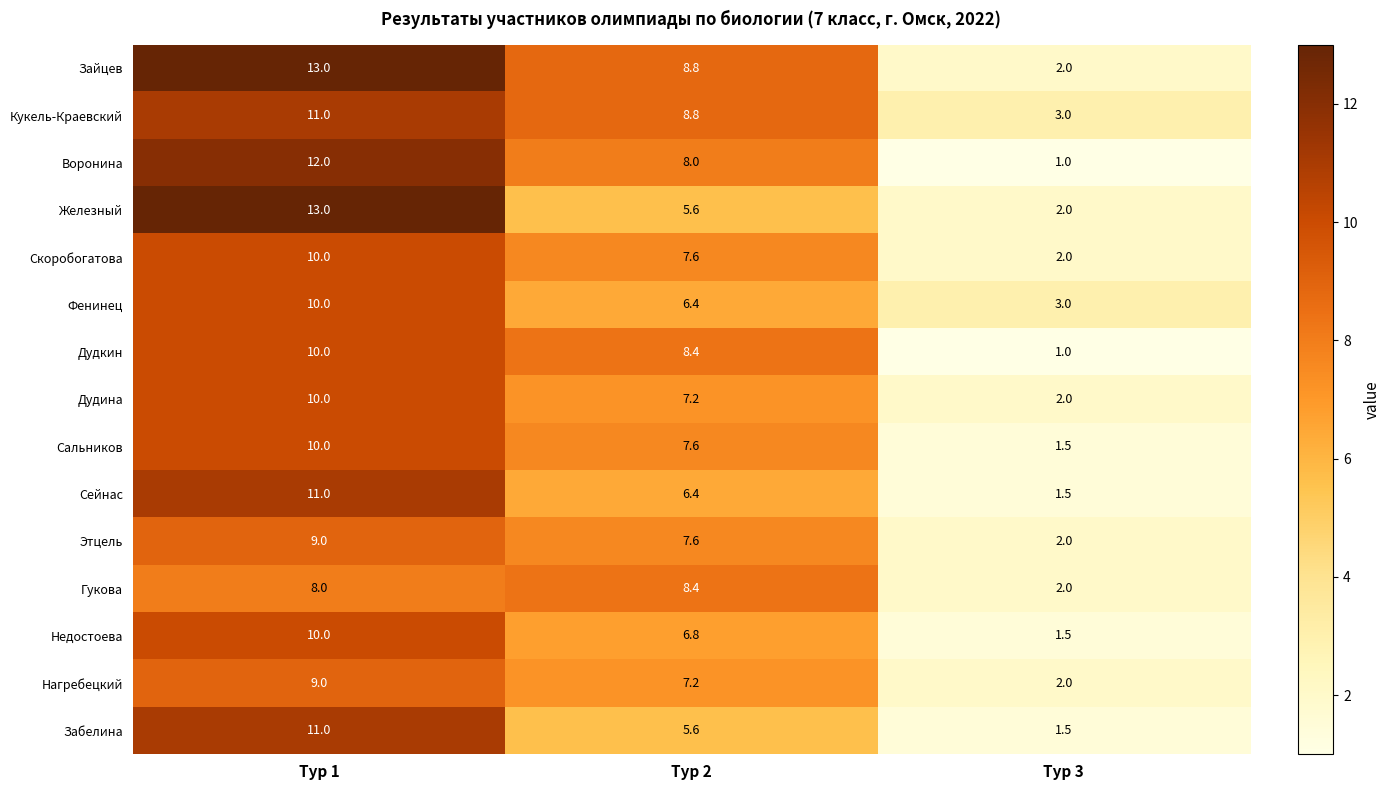

Which series changed the most between Тур 2 and Тур 3?

Дудкин